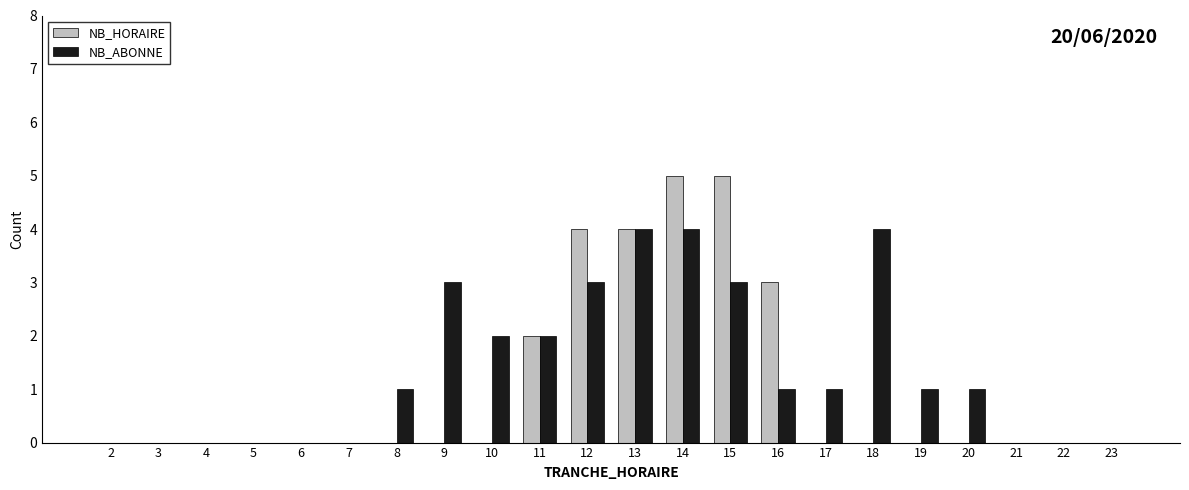

Where is NB_HORAIRE nearest to the value 2?

11